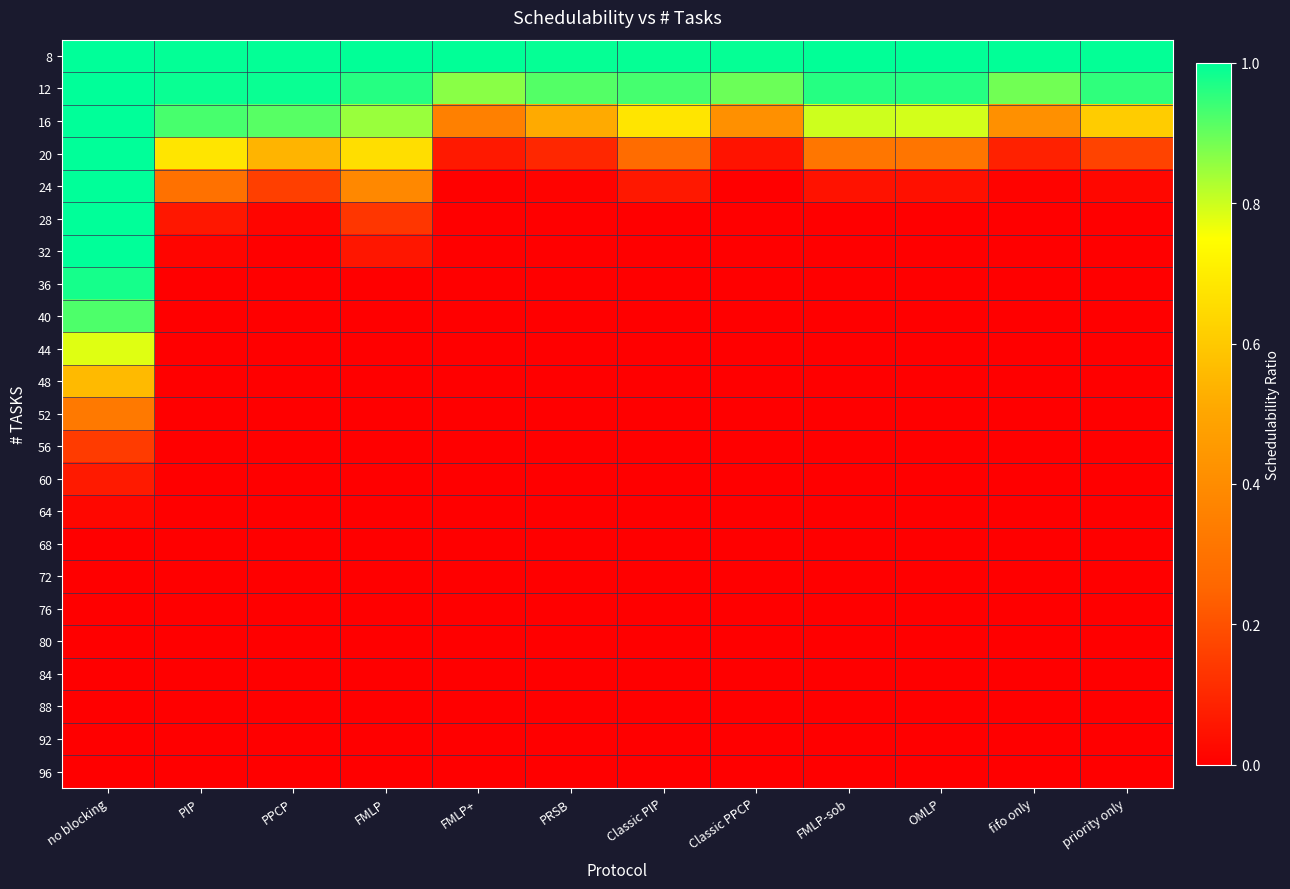

What is the total value across all series at Classic PPCP?

2.4